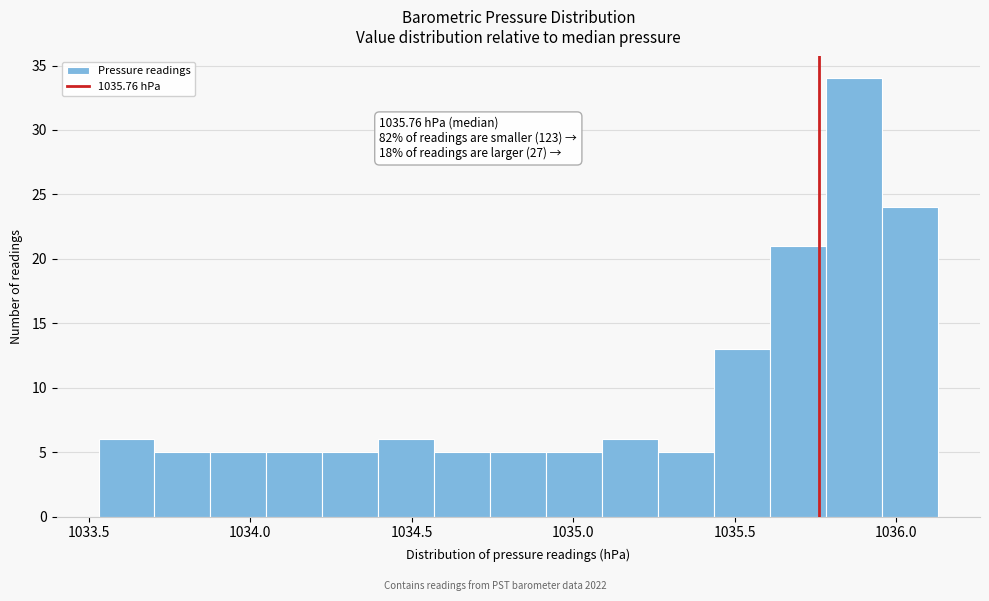

Read against the x-axis, roughly where is the centre of the tallest bar?

1035.85